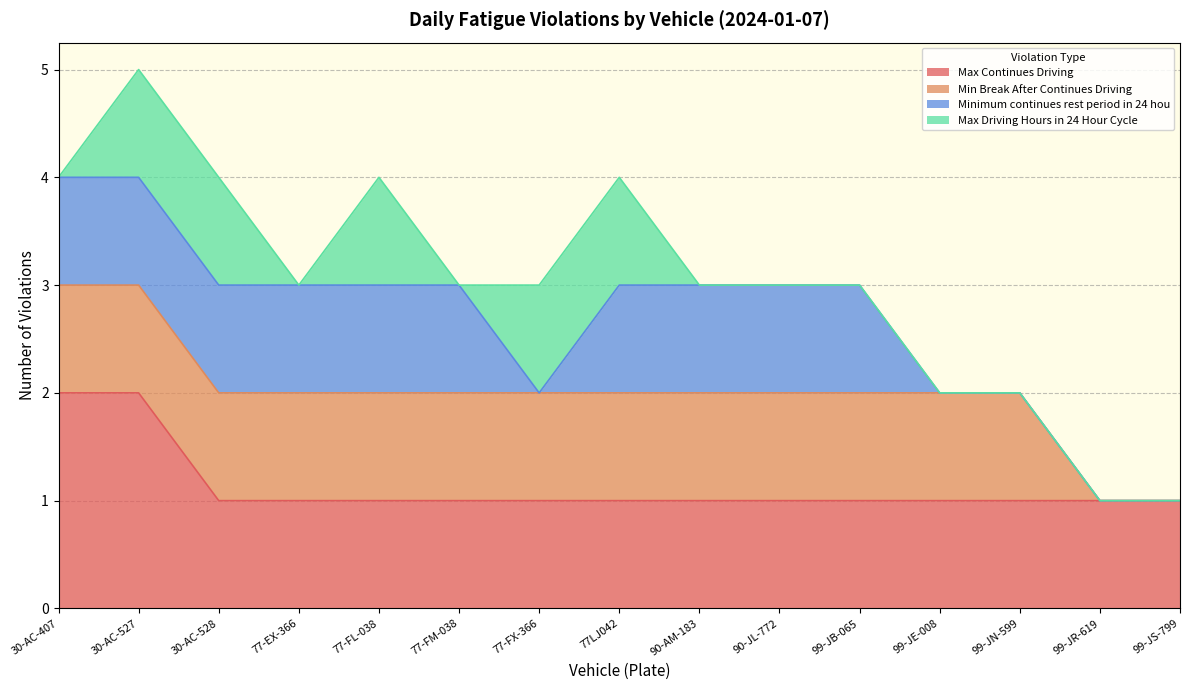

Reading left to right, extract all data points from this chart.

Max Continues Driving: 2	2	1	1	1	1	1	1	1	1	1	1	1	1	1
Min Break After Continues Driving: 1	1	1	1	1	1	1	1	1	1	1	1	1	0	0
Minimum continues rest period in 24 hou: 1	1	1	1	1	1	0	1	1	1	1	0	0	0	0
Max Driving Hours in 24 Hour Cycle: 0	1	1	0	1	0	1	1	0	0	0	0	0	0	0